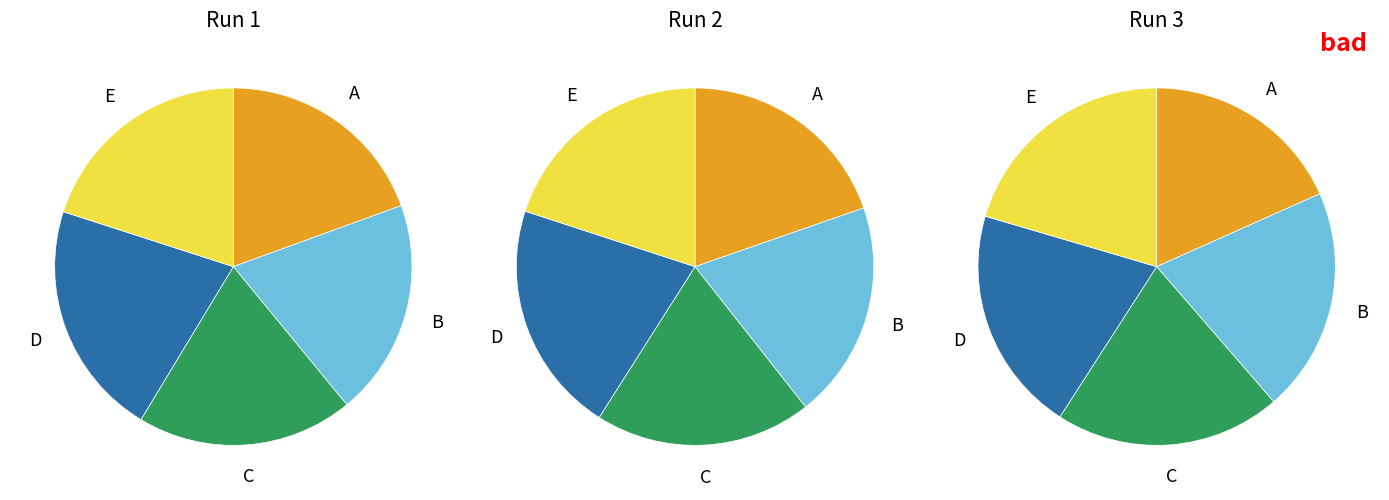

How many segments does this pie chart have?

15